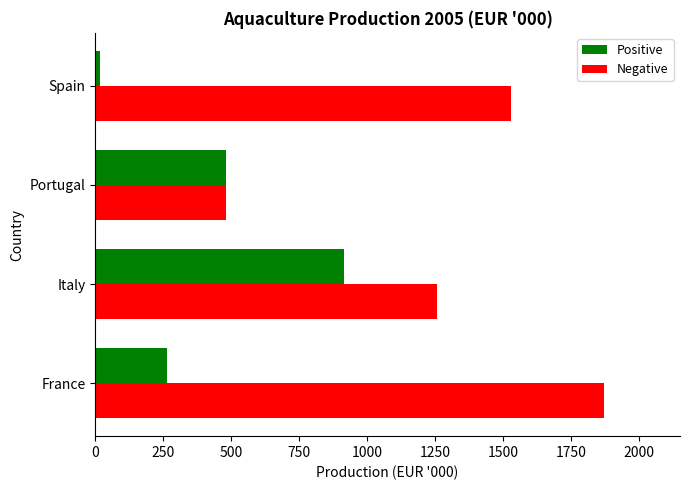

Between France and Spain, which series saw the biggest shift?

Negative